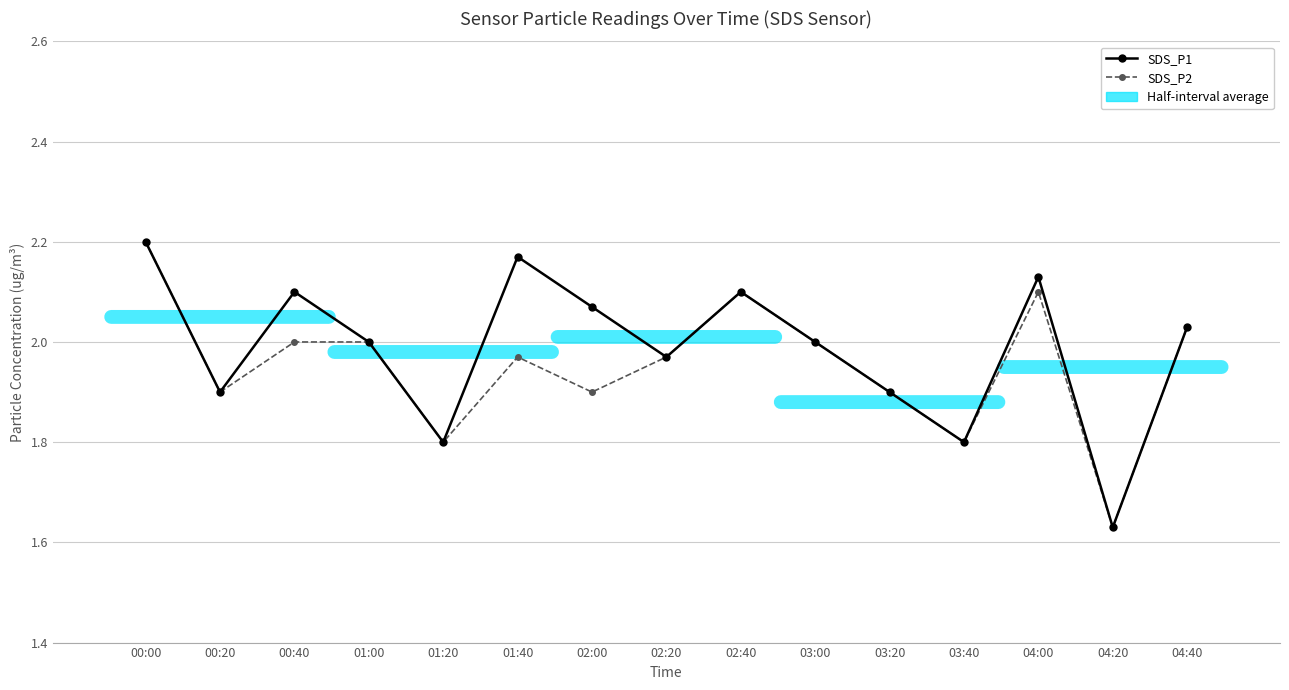

What is the label of the 15th point from the right?

00:00